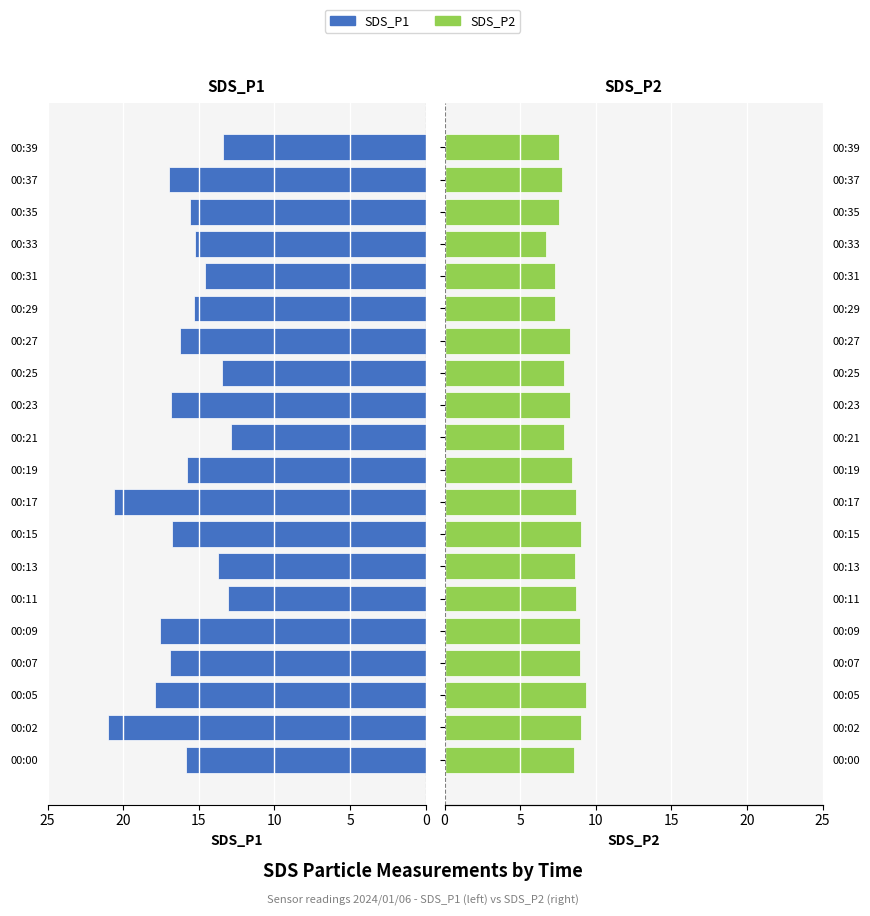

Reading left to right, list all the values displayed in this chart.

SDS_P1: 15.8	21.0	17.9	16.9	17.6	13.1	13.8	16.8	20.6	15.8	12.9	16.9	13.4	16.2	15.3	14.6	15.3	15.6	17.0	13.4
SDS_P2: 8.6	9.0	9.4	9.0	8.9	8.7	8.6	9.0	8.7	8.4	7.9	8.3	7.9	8.3	7.3	7.3	6.7	7.6	7.8	7.6